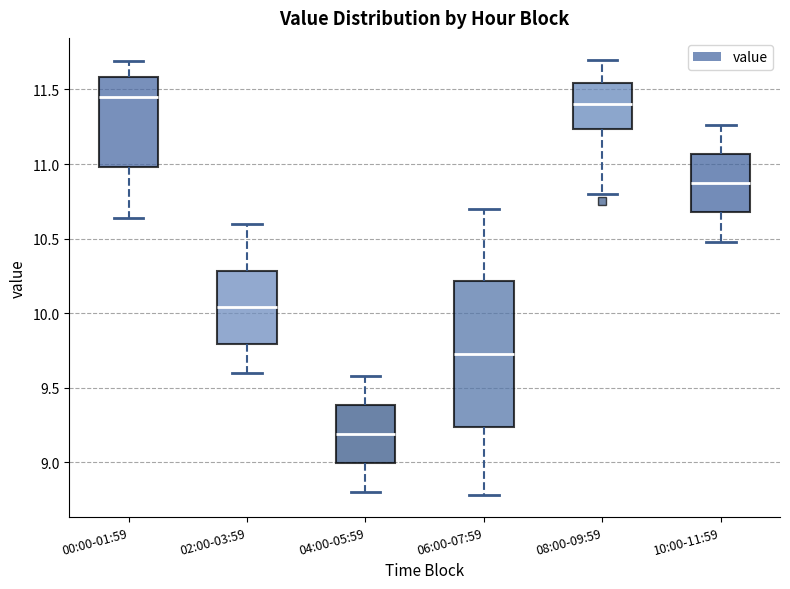

Comparing the boxes themselves (not the whiskers), which one is the tallest?

06:00-07:59